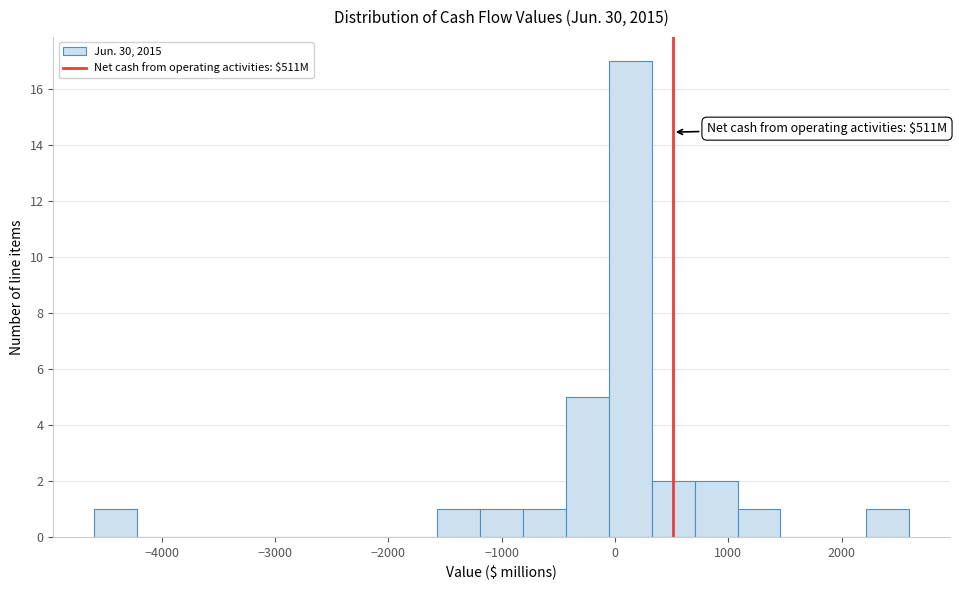

Read against the x-axis, roughly where is the centre of the tallest bar?

100